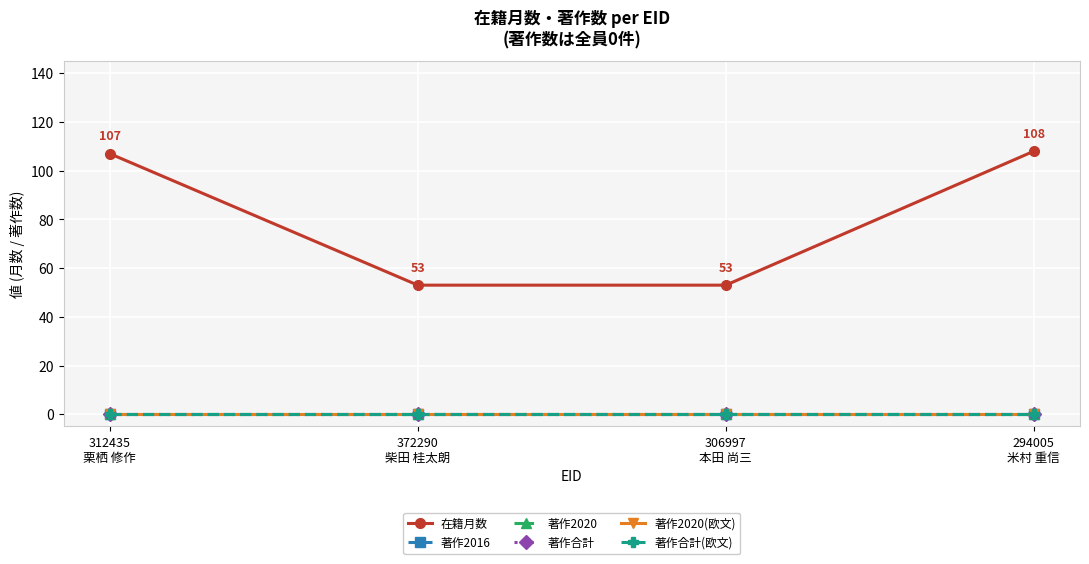

At which category does the chart reach its peak across all series?

294005
米村 重信